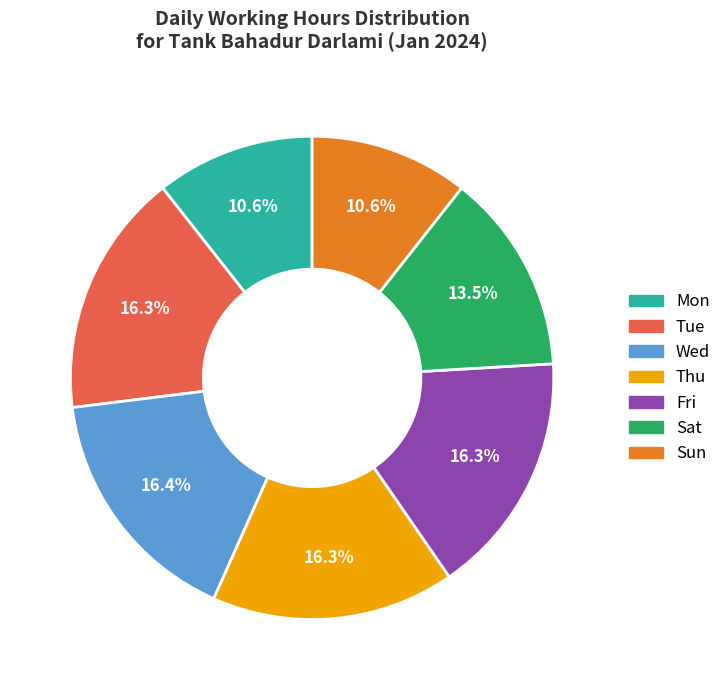

Combined, what portion of the pie is Tue and Wed?

32.7%